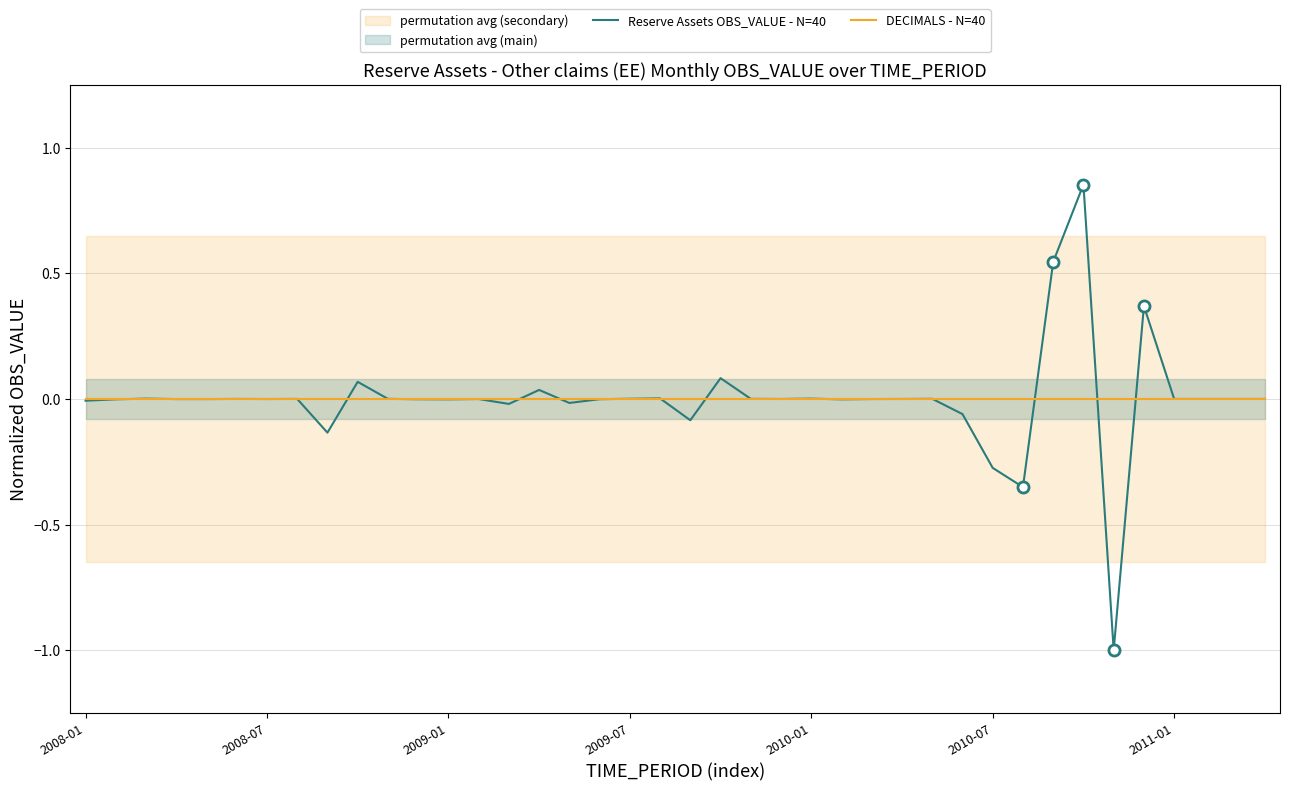

Rank the series by their average value, from lowest to highest.

DECIMALS - N=40, Reserve Assets OBS_VALUE - N=40